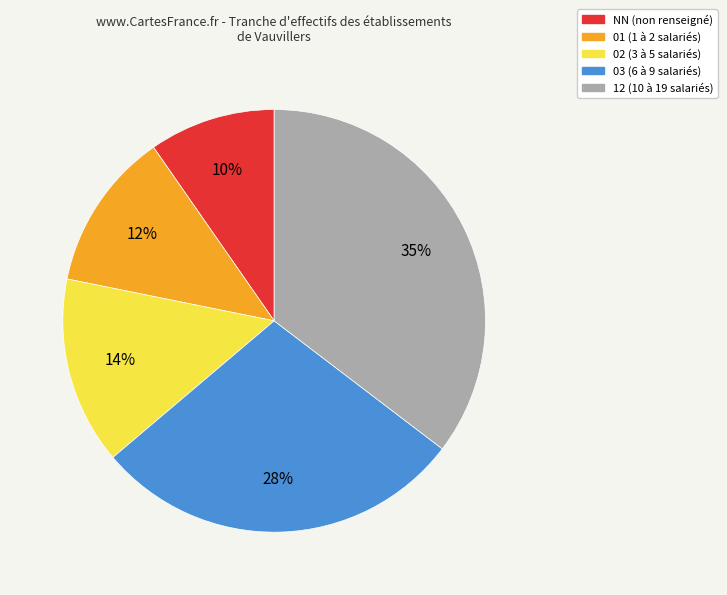

Which has a higher value, 12 (10 à 19 salariés) or NN (non renseigné)?

12 (10 à 19 salariés)